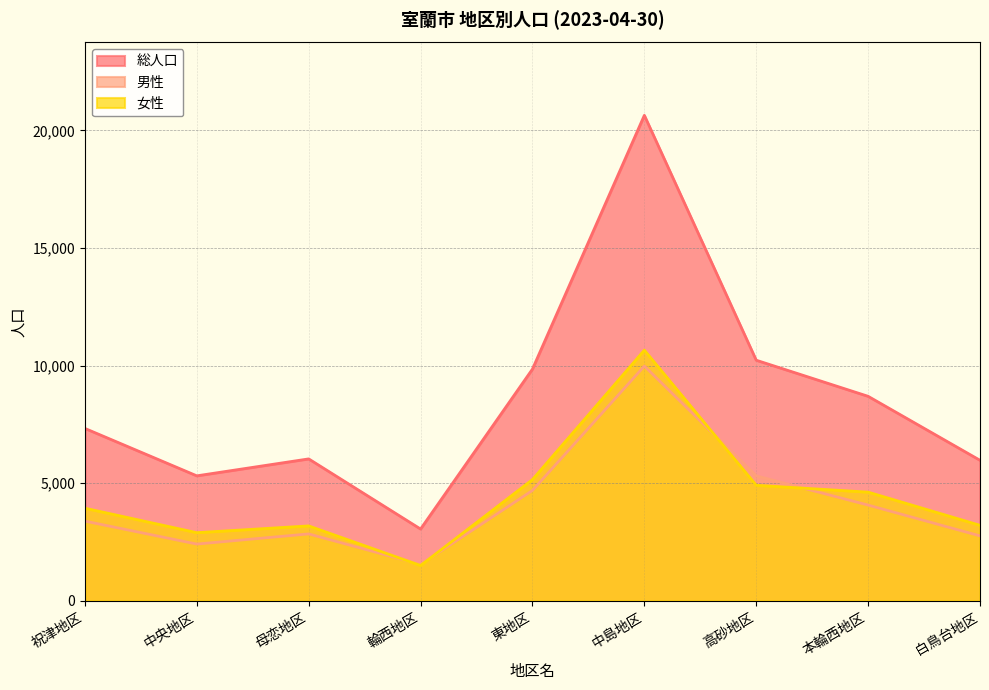

What are all the series names shown in the legend?

総人口, 男性, 女性